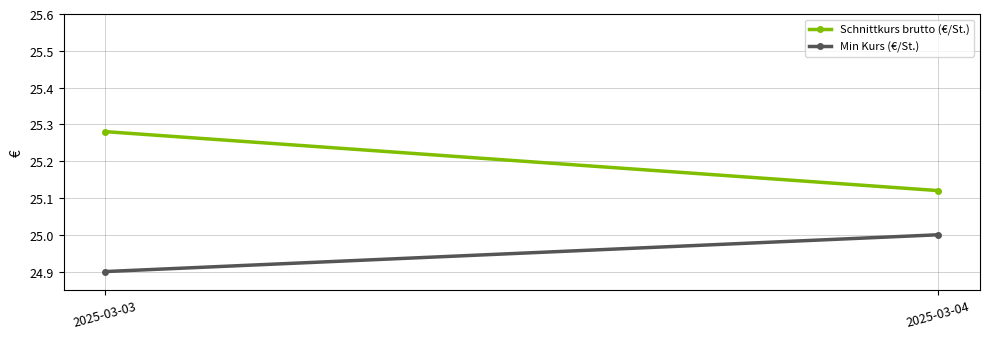

Is this an area chart (filled region under the line)?

No